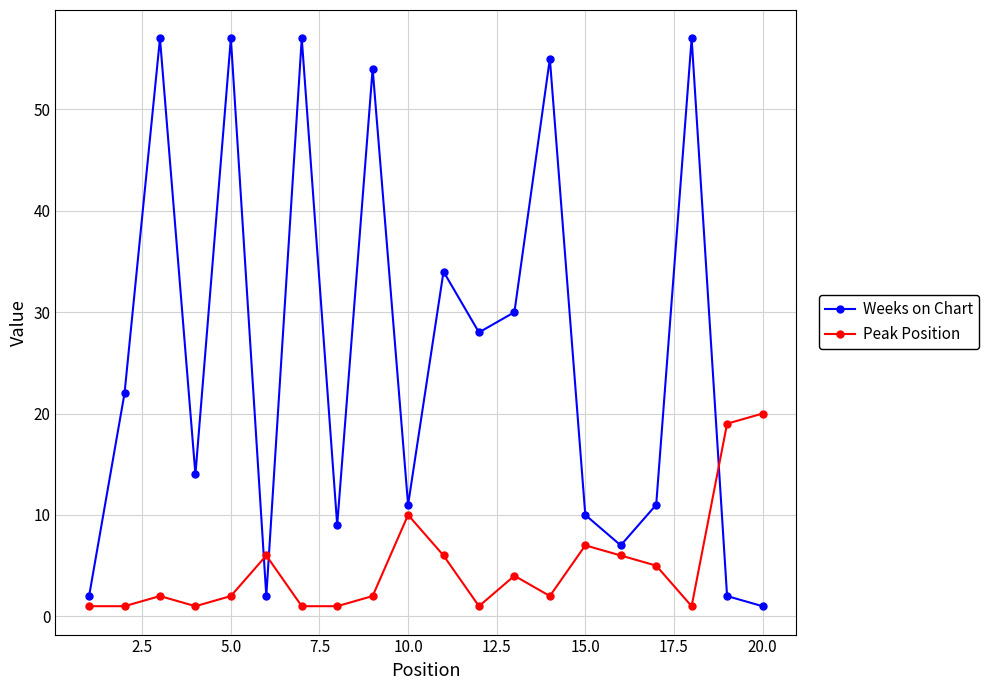

How many interior local peaks does the Weeks on Chart series have?

7